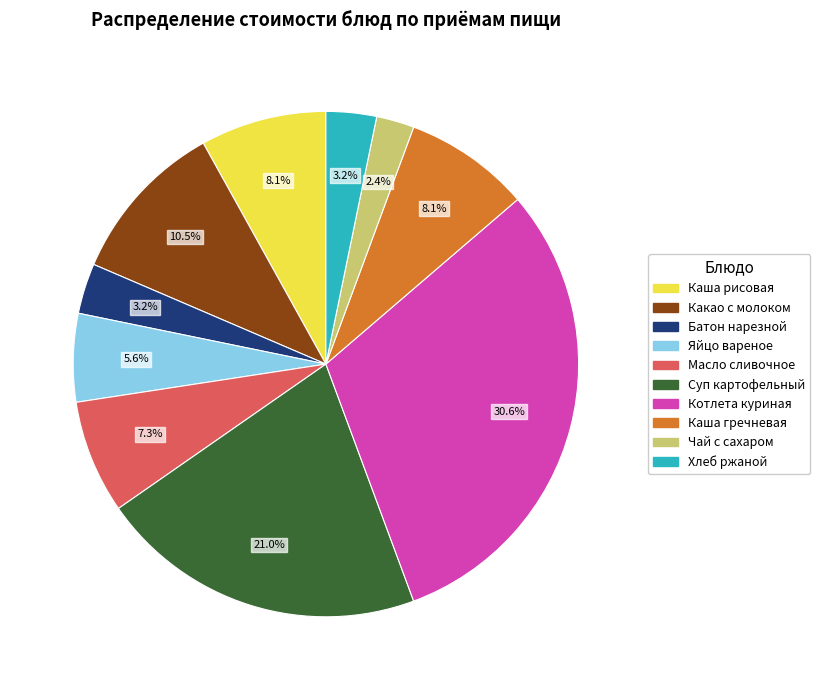

Does any single category account for the majority?

No